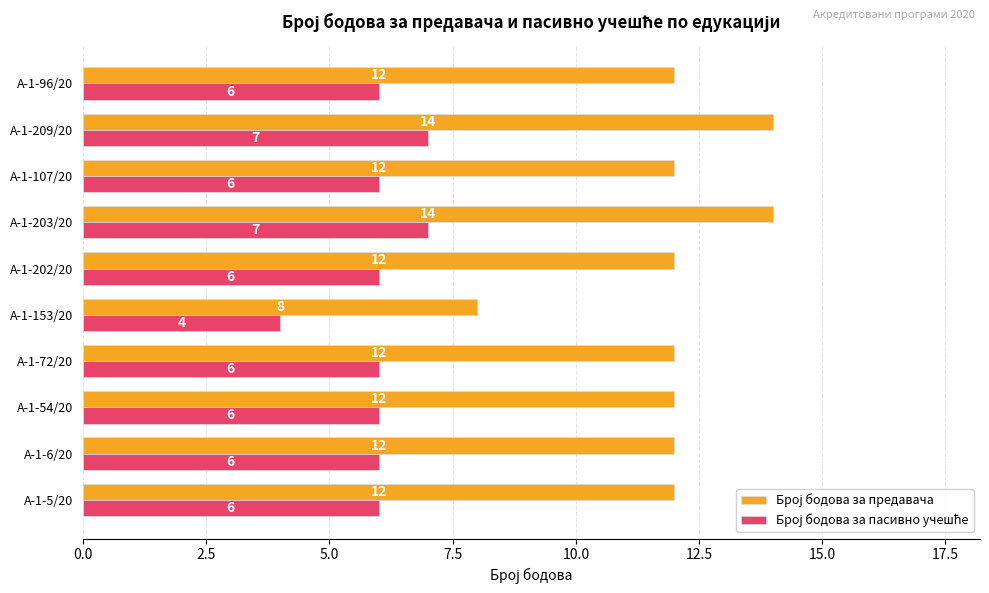

What is the maximum value shown in the chart?

14